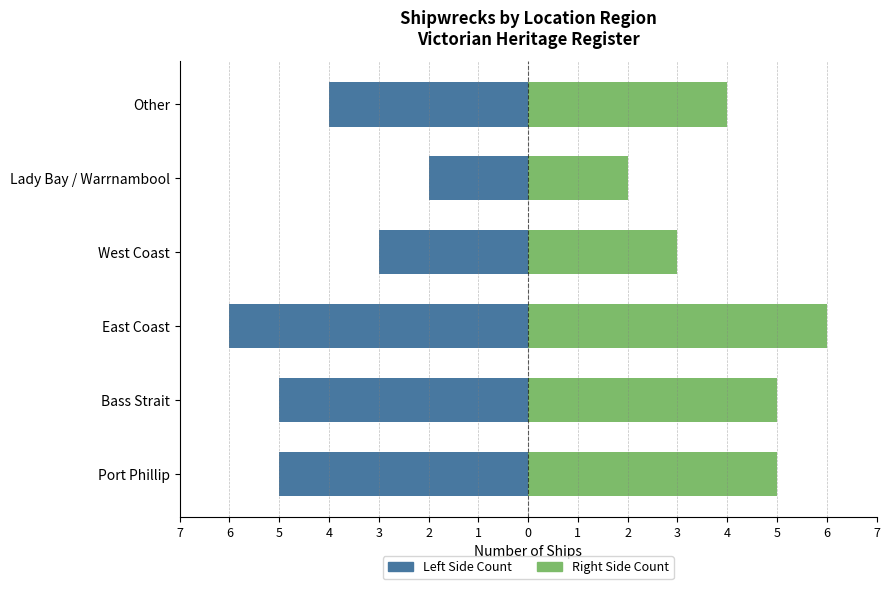

What is the average value of the Count (Right) series?

4